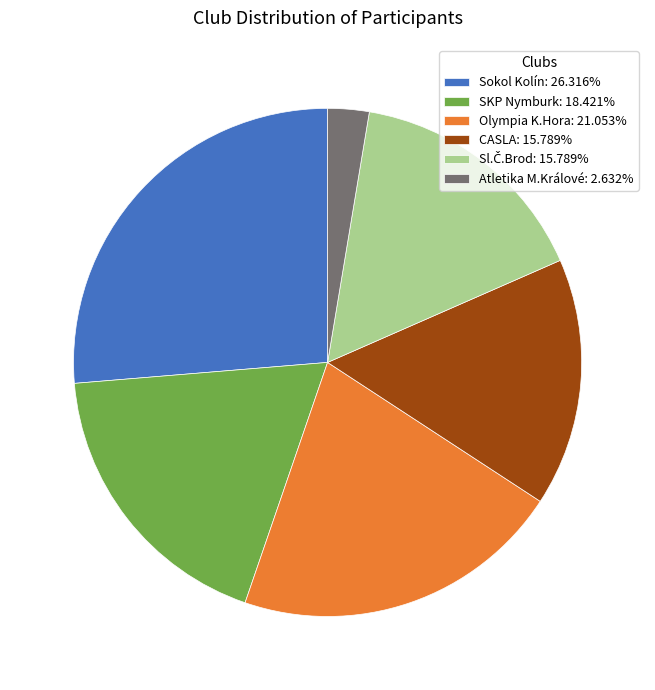

The CASLA slice represents 16% of the pie. True or false?

True